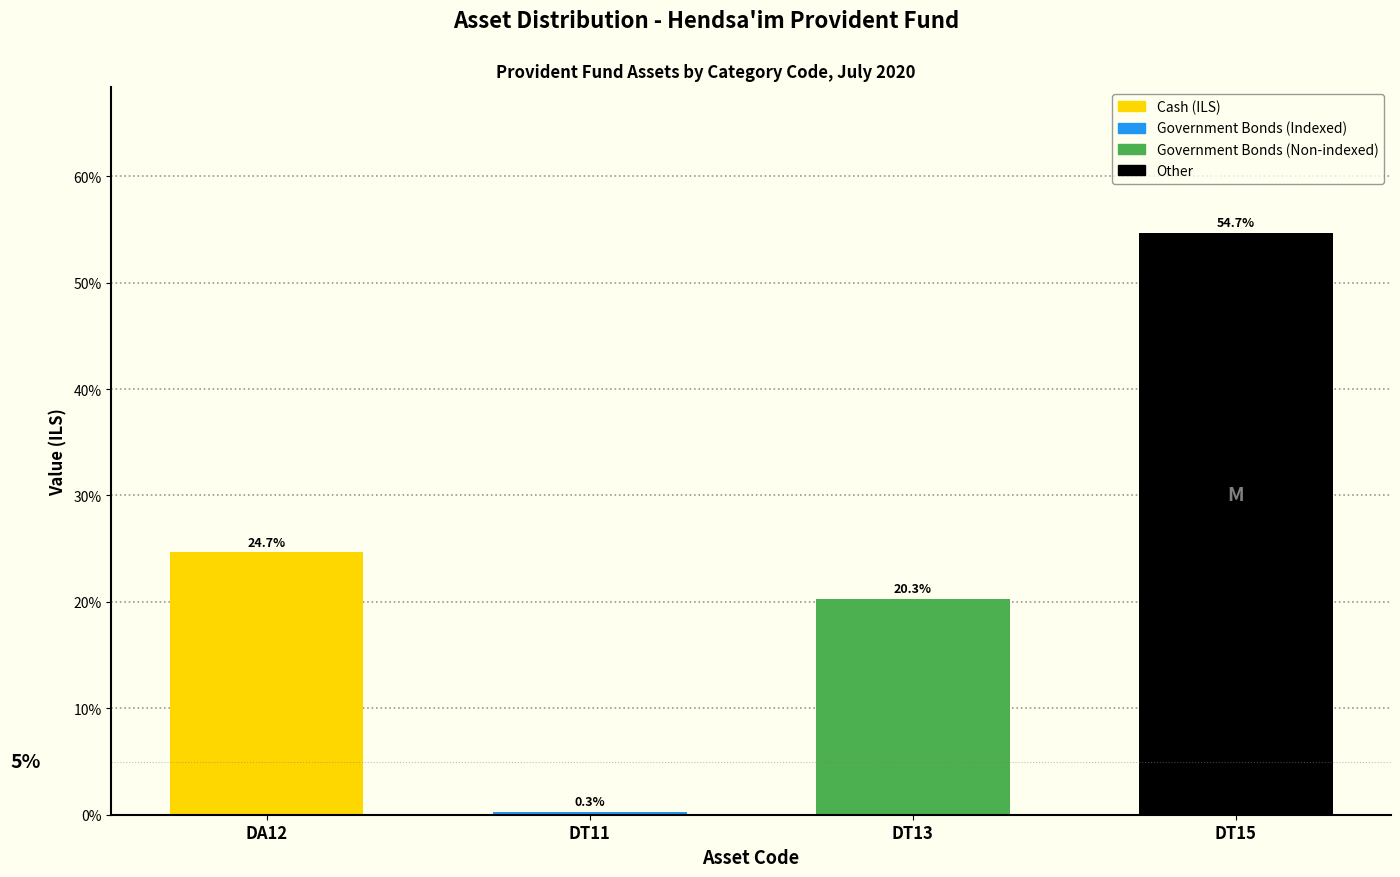

Reading left to right, transcribe all the data shown in this chart.

24.7	0.3	20.3	54.7